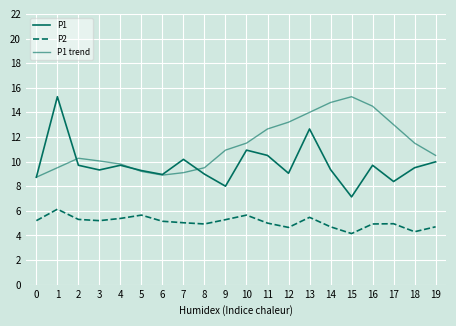

What is the difference between the maximum and minimum values in the P1 trend series?

6.5